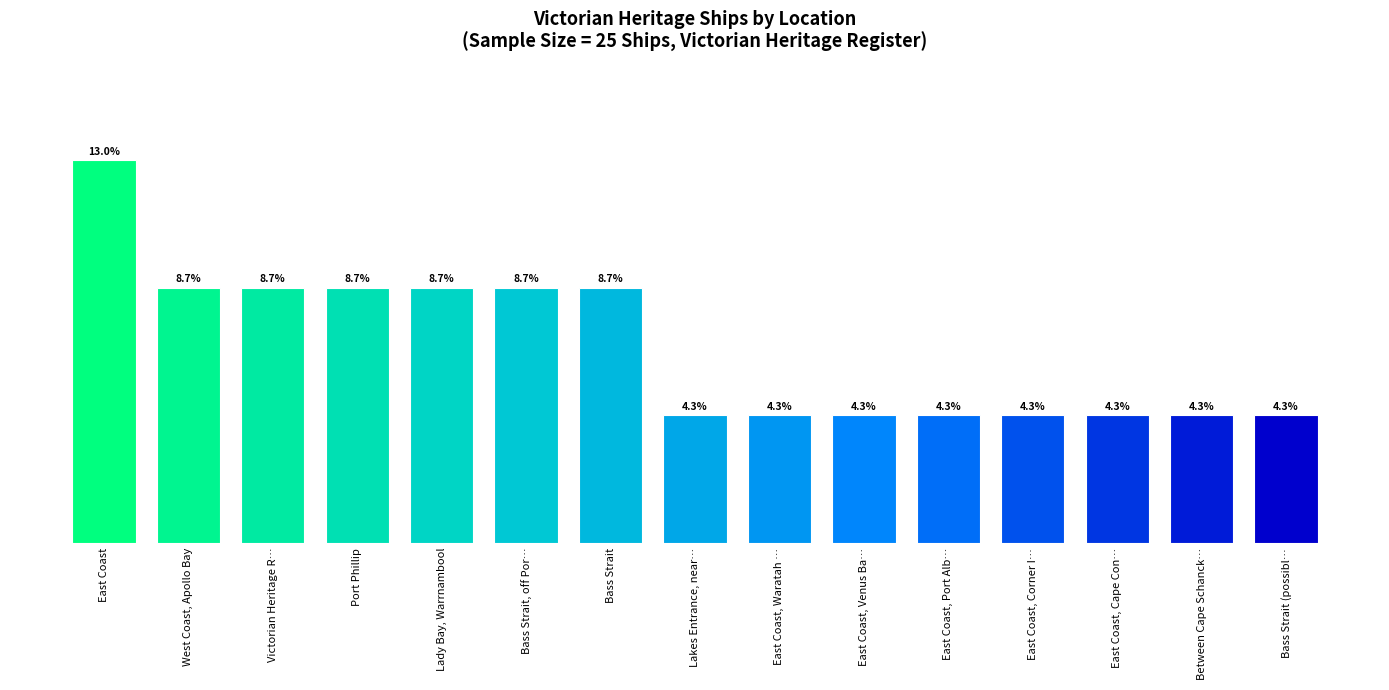

Are the bars horizontal?

No